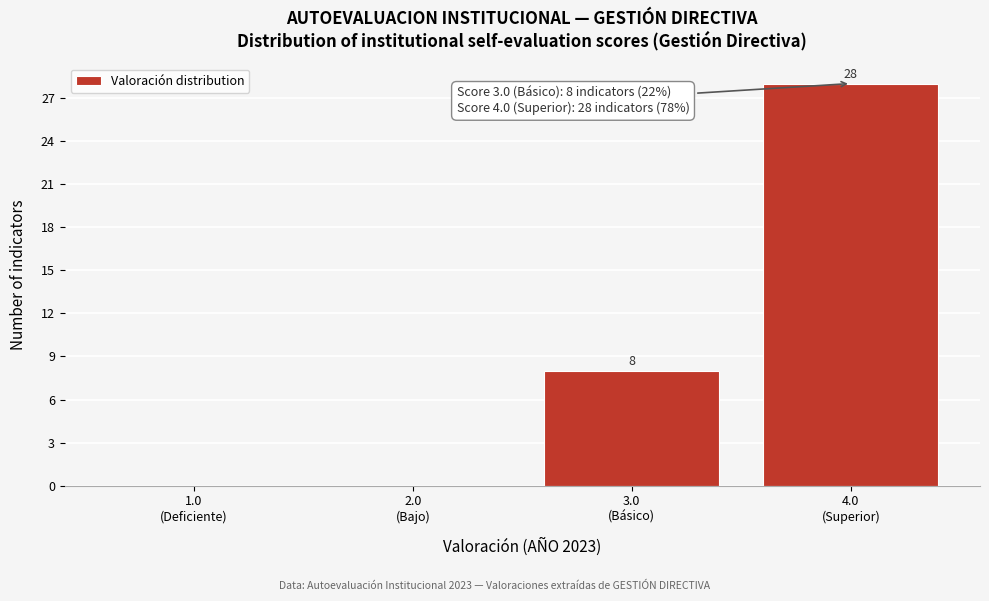

What is the greatest value displayed?

28